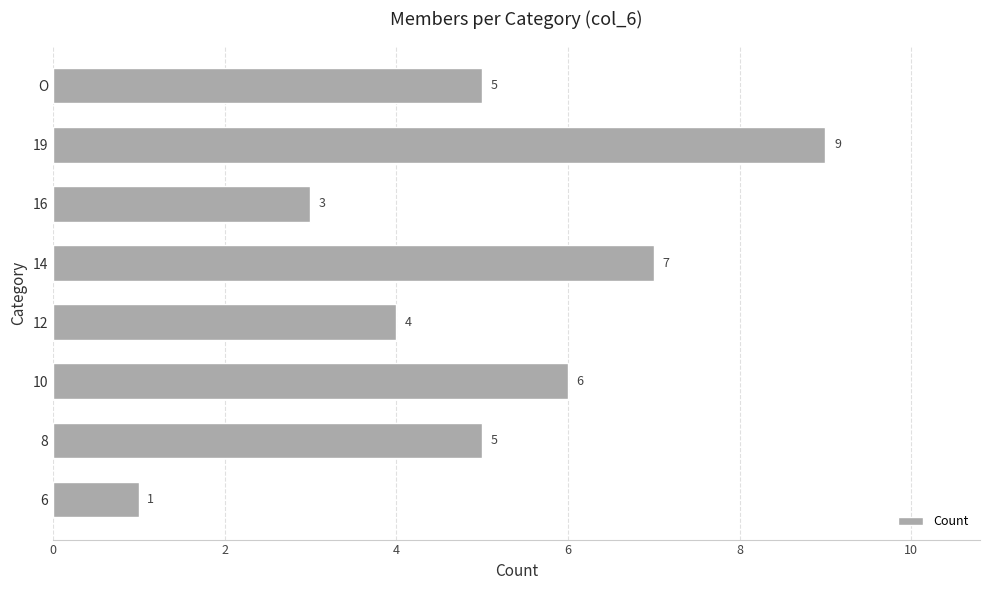

The value at 12 is 4. True or false?

True